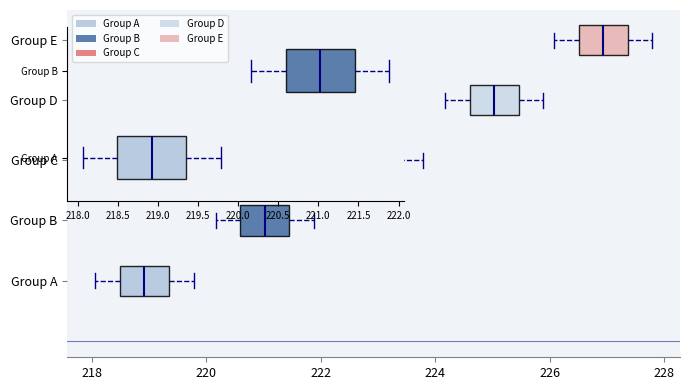

Which box's median line is the furthest to the left?

Group A